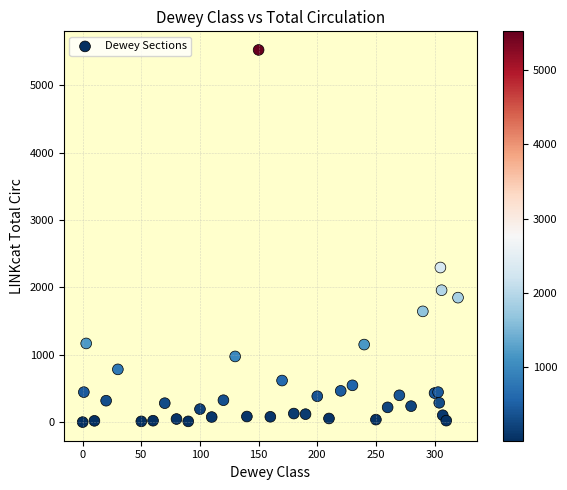

What Y value in the scatter plot is closest to 2763?

2296